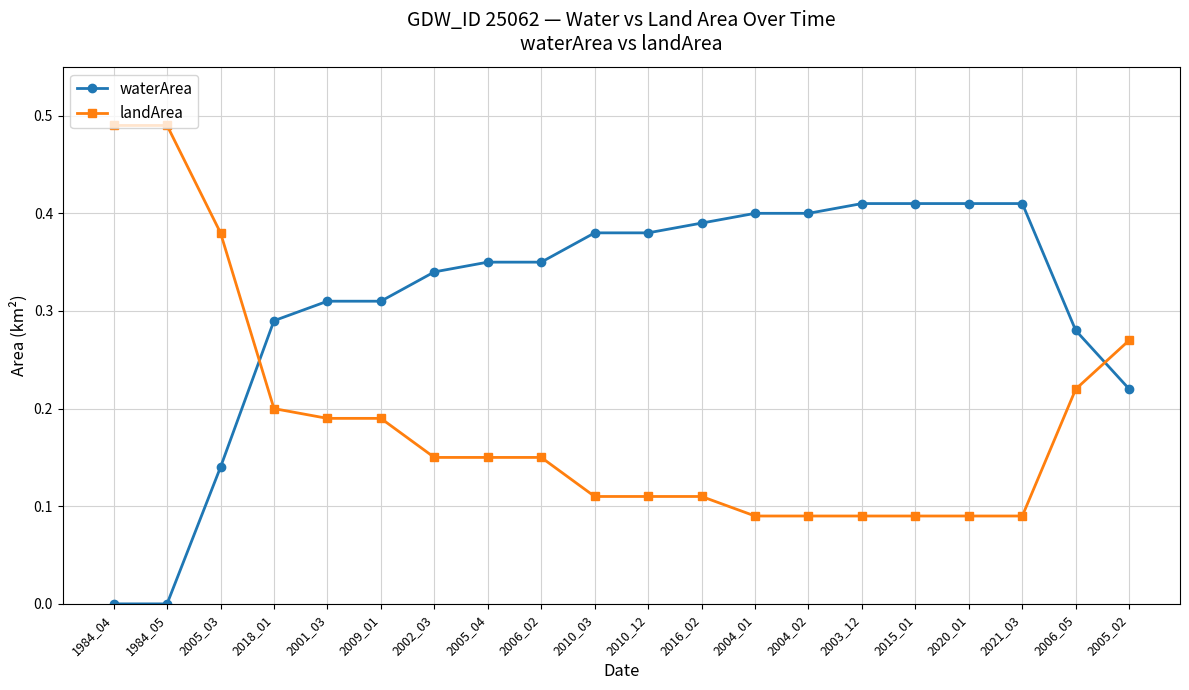

What is the sum of all landArea values?

3.8